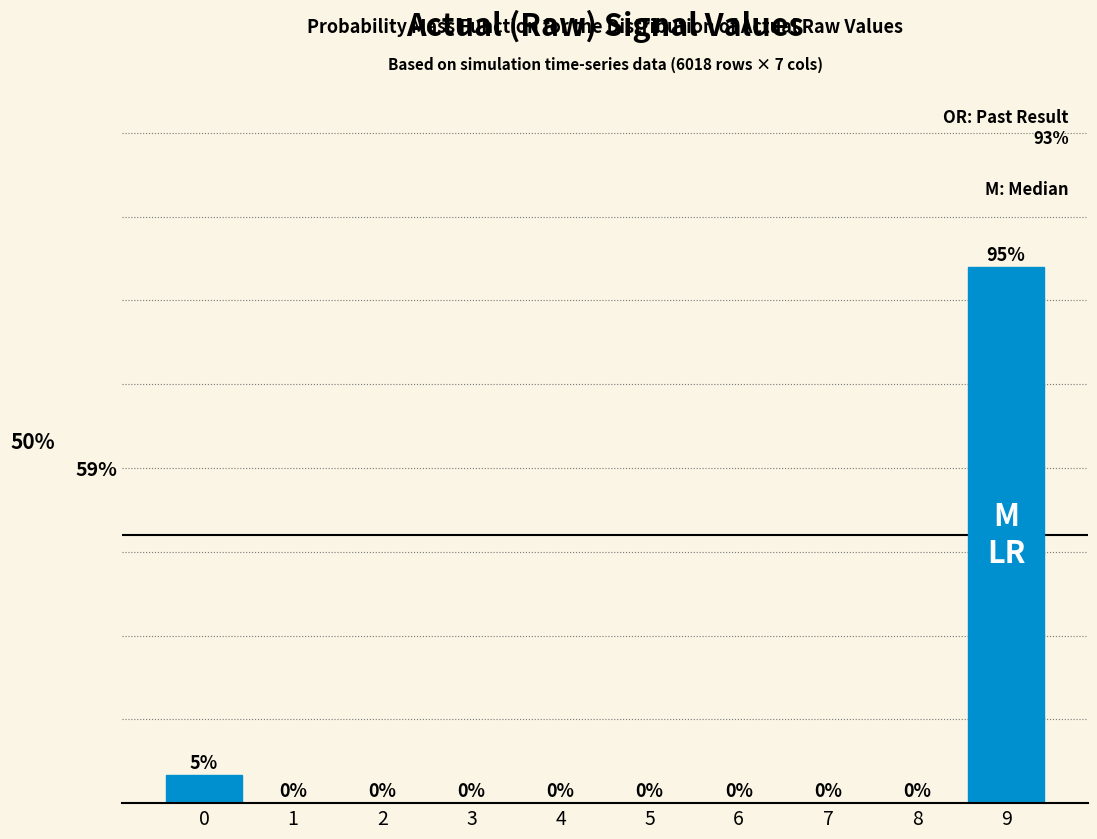

Are the bars horizontal?

No